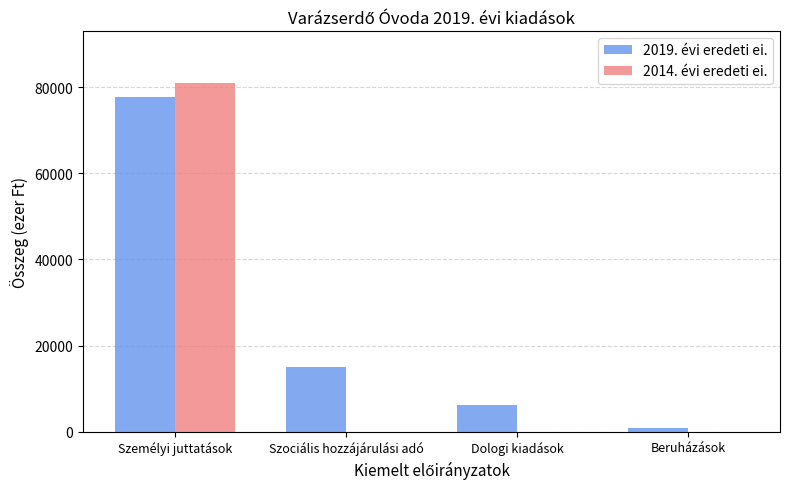

What is the sum of all 2019. évi eredeti ei. values?

99677.7